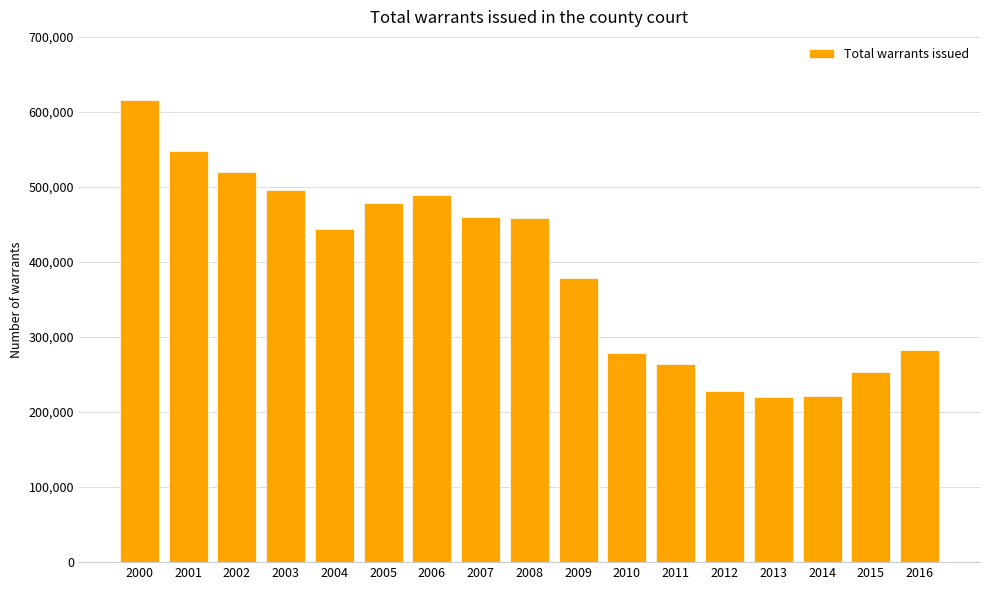

Approximately how many times larger is the value at 2012 compared to 2006?

0.5